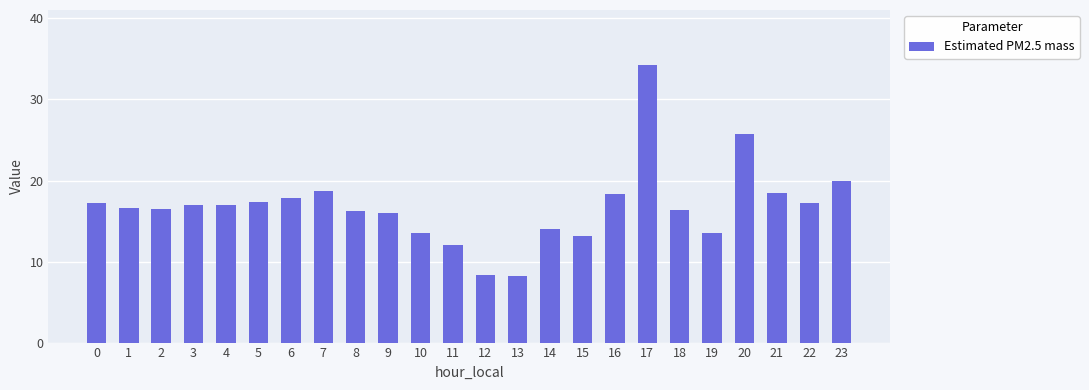

Does the chart contain any negative values?

No